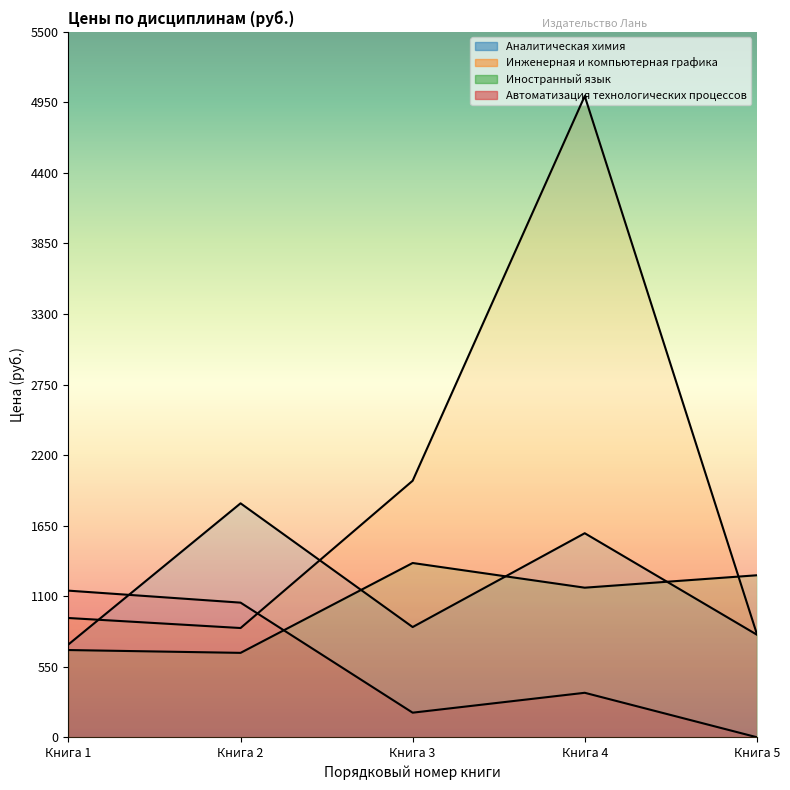

What is the value of the Инженерная и компьютерная графика point at the 2nd from the left?

851.4